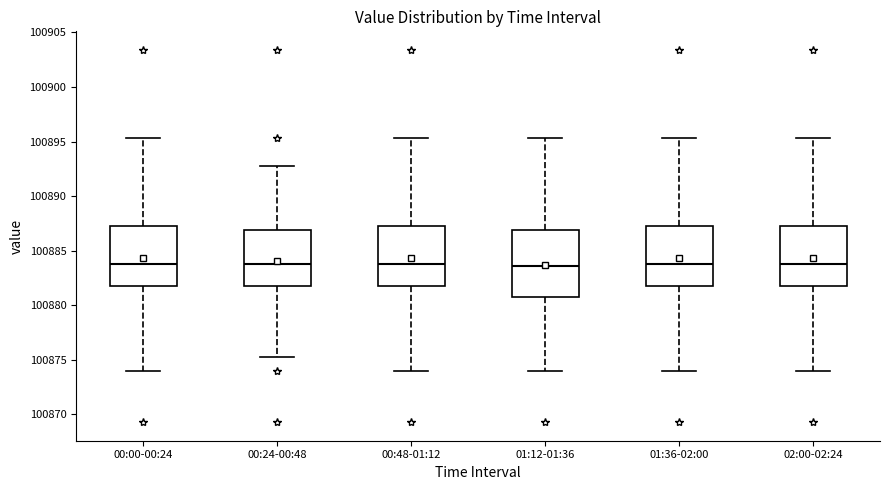

Reading left to right, transcribe this box plot: for each box, give where its median line is, the range the box spans, and where its two whiskers end, as read against the y-axis. The values are not printed on the chart, so give them approximately, as read against the axis.

00:00-00:24: median 100884.0, box 100881.5 to 100887.5, whiskers 100874.0 to 100895.5
00:24-00:48: median 100884.0, box 100881.5 to 100887.0, whiskers 100875.5 to 100892.5
00:48-01:12: median 100884.0, box 100881.5 to 100887.5, whiskers 100874.0 to 100895.5
01:12-01:36: median 100883.5, box 100881.0 to 100887.0, whiskers 100874.0 to 100895.5
01:36-02:00: median 100884.0, box 100881.5 to 100887.5, whiskers 100874.0 to 100895.5
02:00-02:24: median 100884.0, box 100881.5 to 100887.5, whiskers 100874.0 to 100895.5